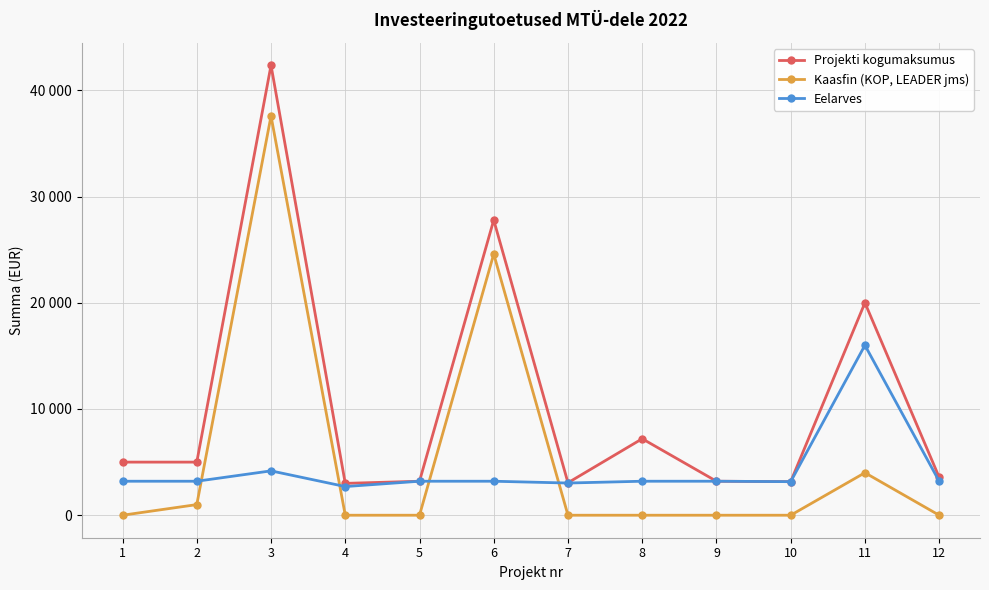

Reading left to right, list all the values displayed in this chart.

Projekti kogumaksumus: 5000	5000	42360	2998	3200	27790	3056	7200	3200	3160	20000	3572
Kaasfin (KOP, LEADER jms): 0	1000	37584	0	0	24590	0	0	0	0	4000	0
Eelarves: 3200	3200	4176	2698	3200	3200	3031	3200	3200	3160	16000	3200